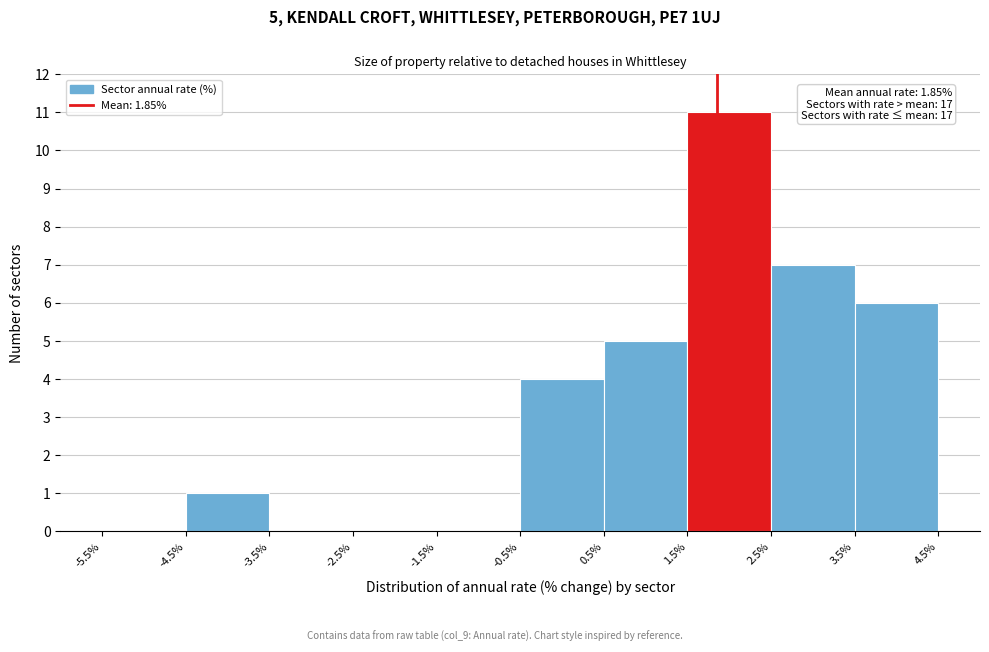

Over which range of the x-axis is the bar tallest?

1.5% to 2.5%